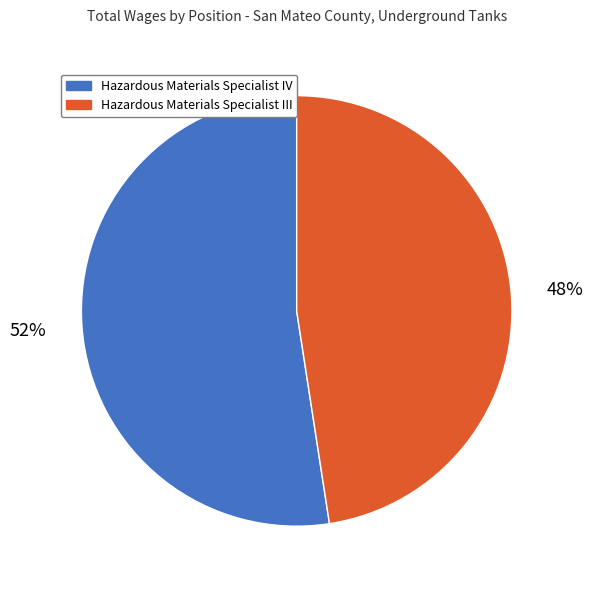

Is the sum of Hazardous Materials Specialist IV and Hazardous Materials Specialist III greater than half?

Yes